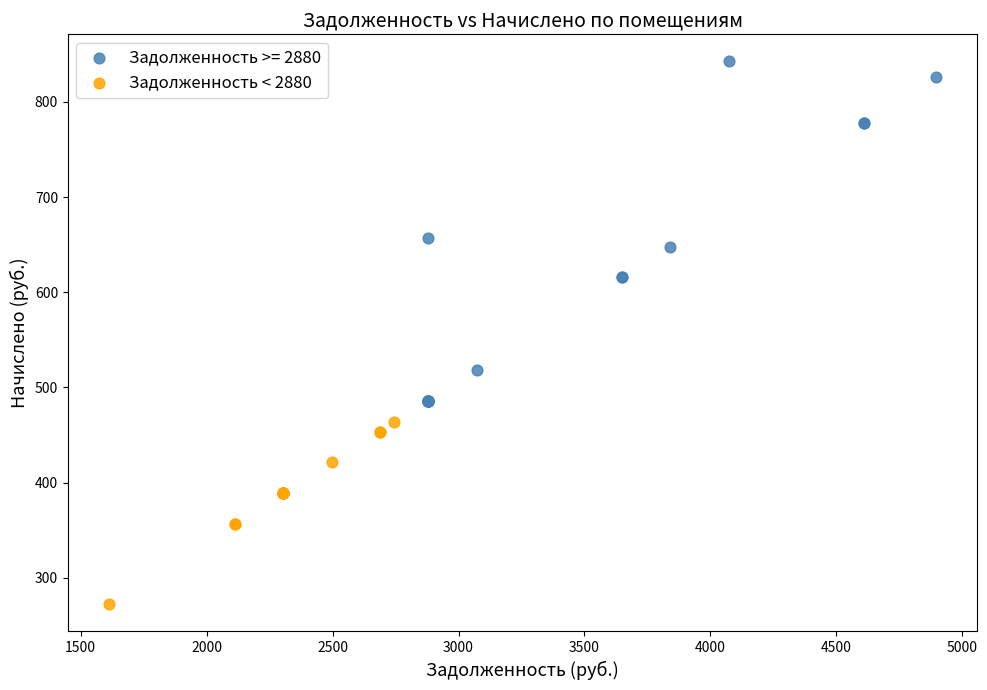

Which series reaches the maximum Y coordinate?

Задолженность >= 2880